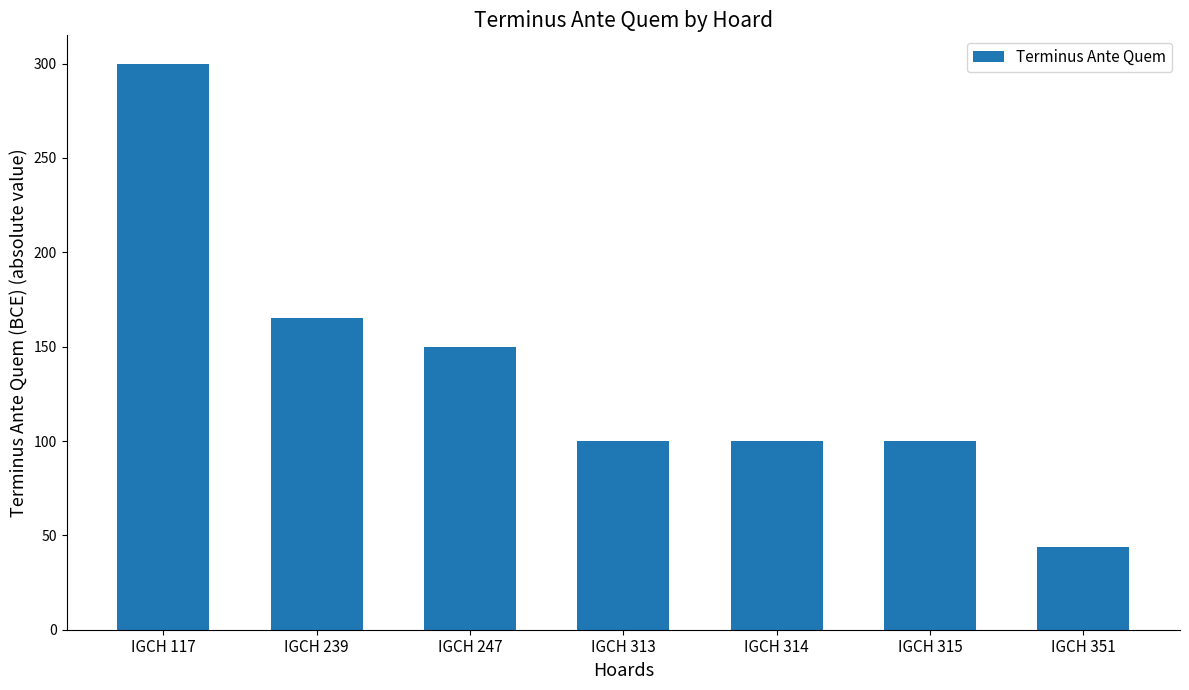

Which label corresponds to the smallest value in the chart?

IGCH 351